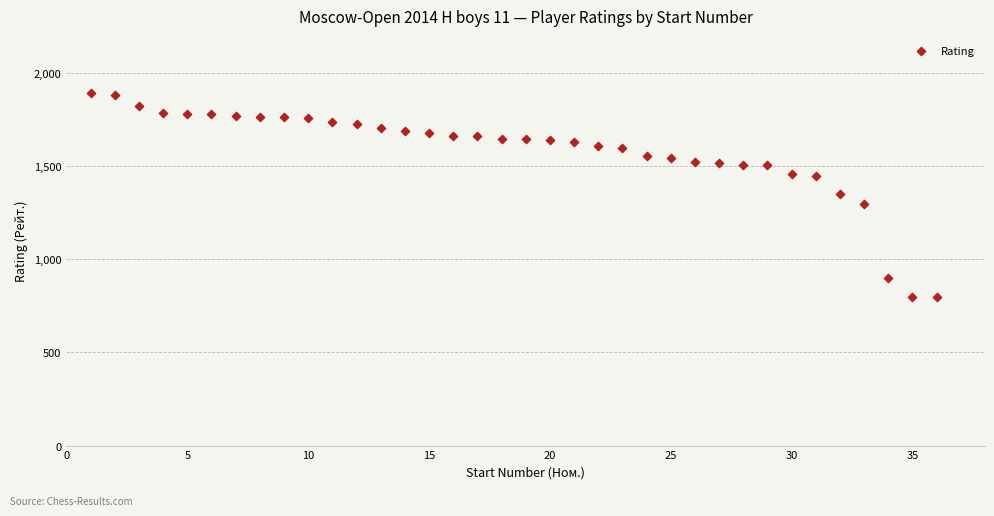

What is the range of Y values (max minus min)?

1094